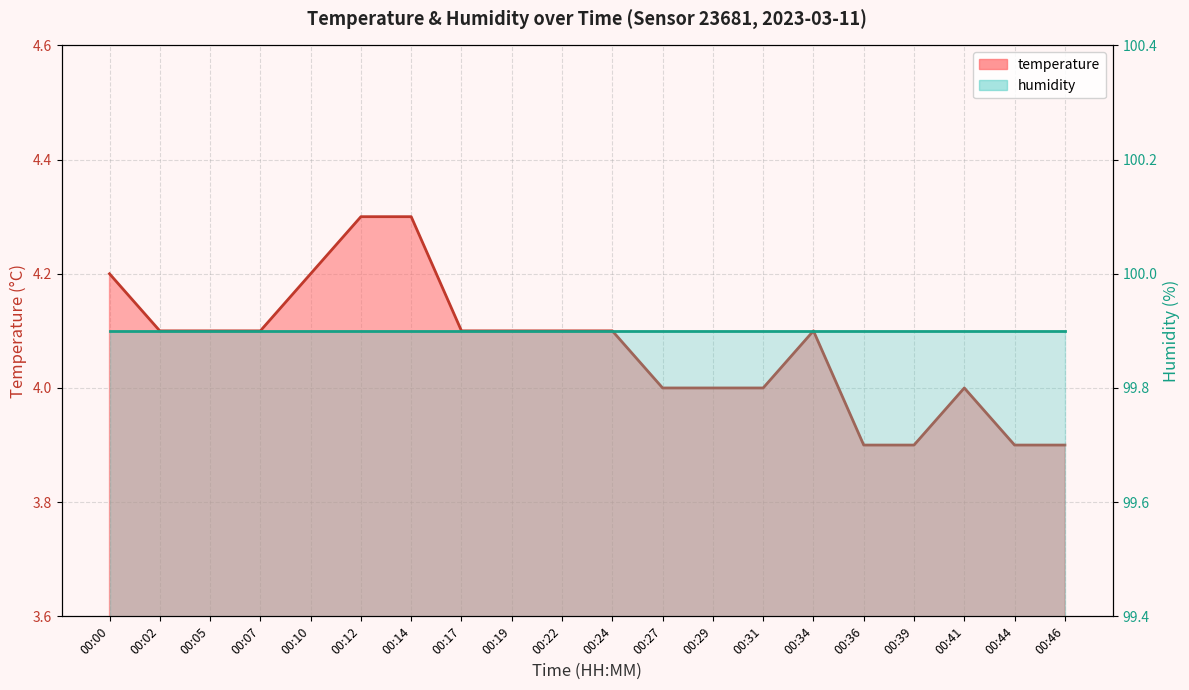

The chart shows a value of 4.2 at 00:00. True or false?

True